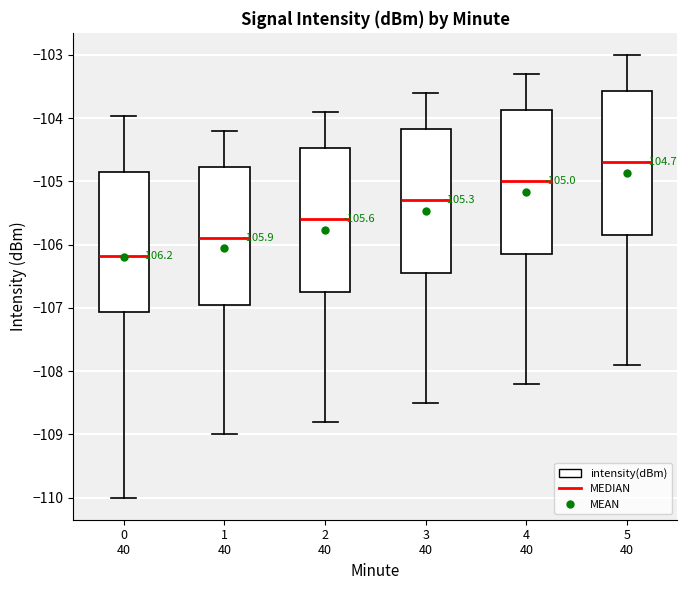

Which box has the lowest median line?

0 40